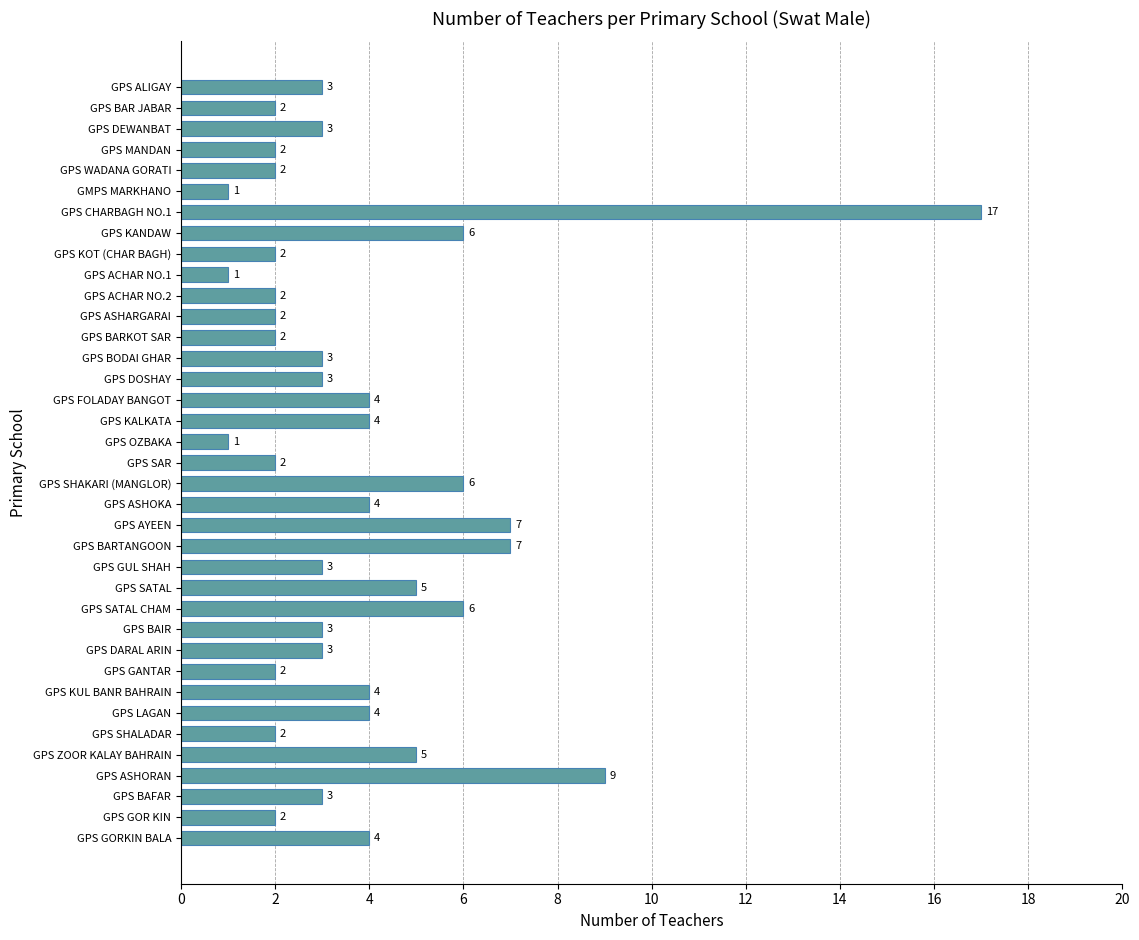

Count the number of data series in this chart.

1